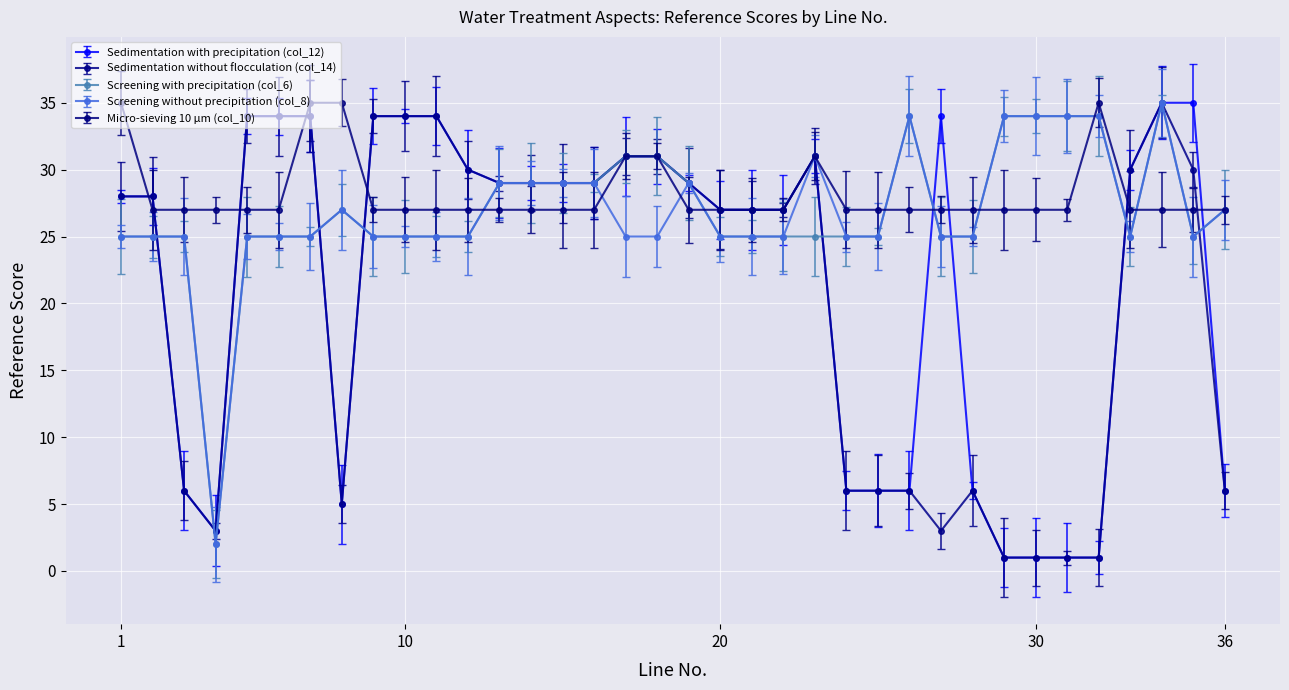

True or false: Micro-sieving 10 µm (col_10) has more than 0 interior local peaks.

True